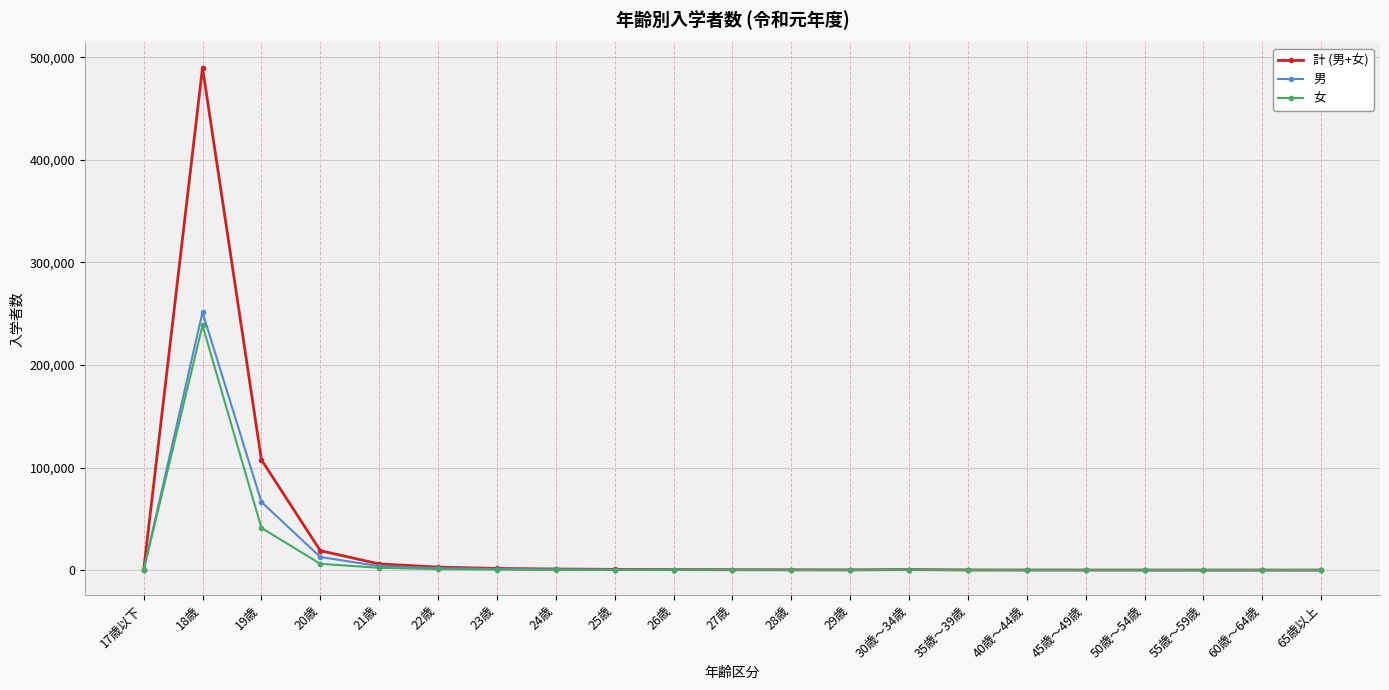

What is the value of the 女 point at the 13th from the left?

61